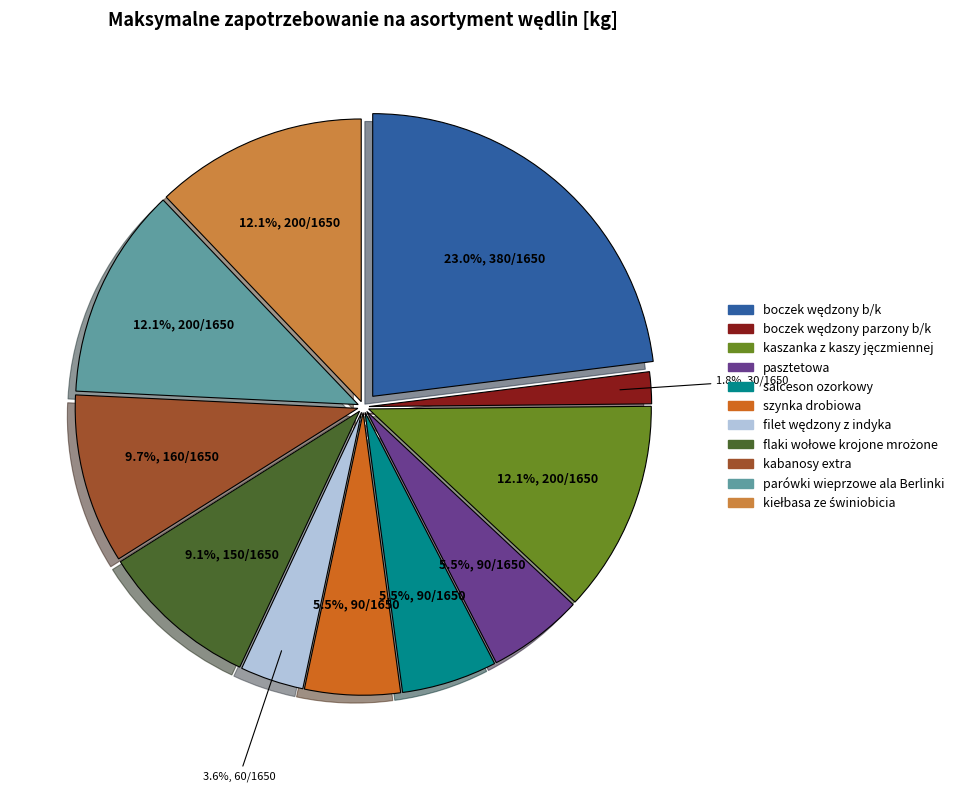

Approximately how many times larger is the value at parówki wieprzowe ala Berlinki compared to salceson ozorkowy?

2.2